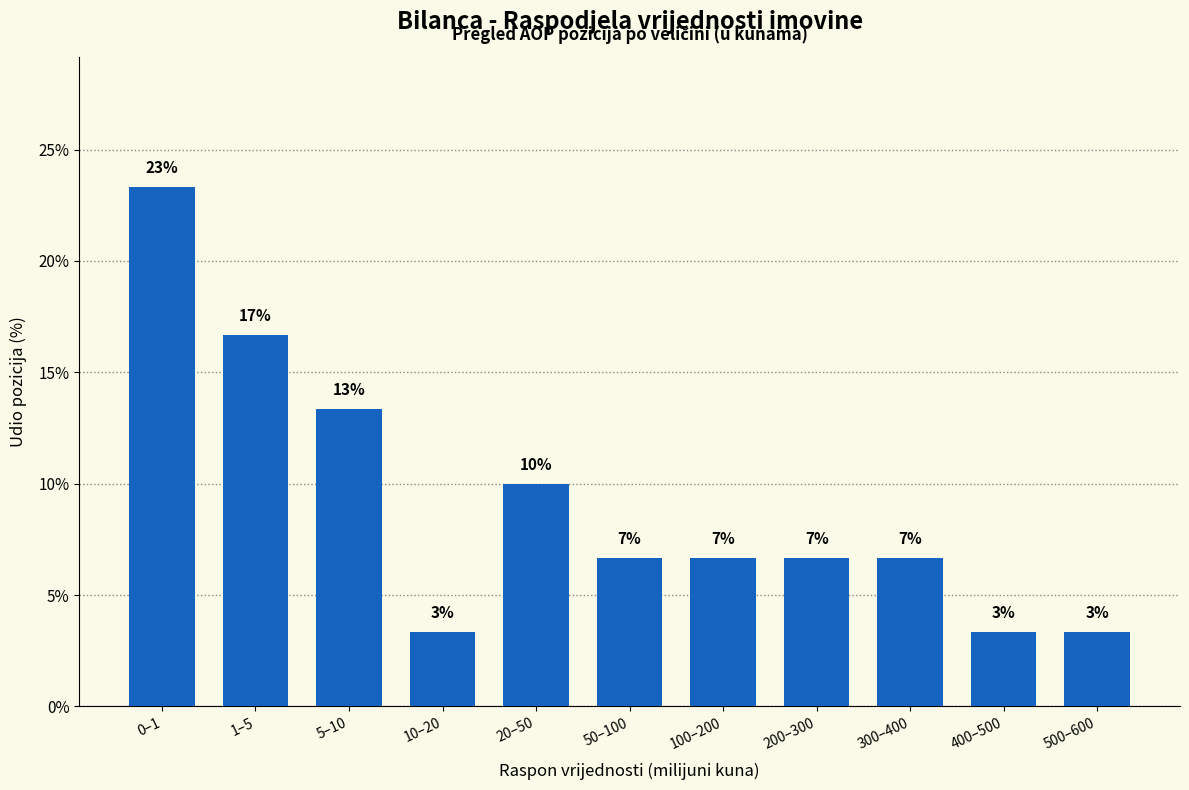

How many bars are there in total?

11